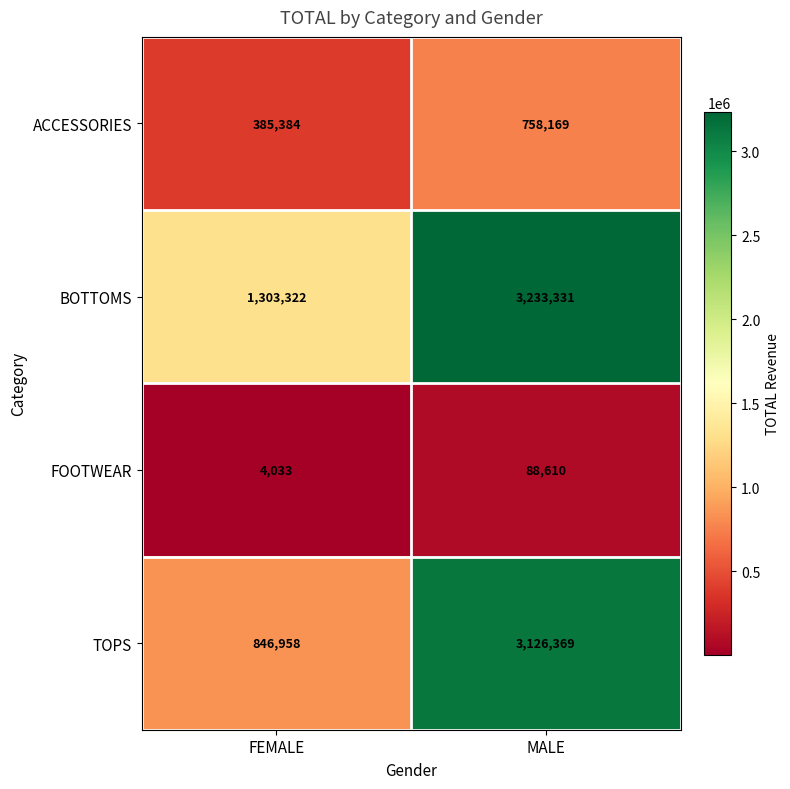

Count the number of data series in this chart.

4